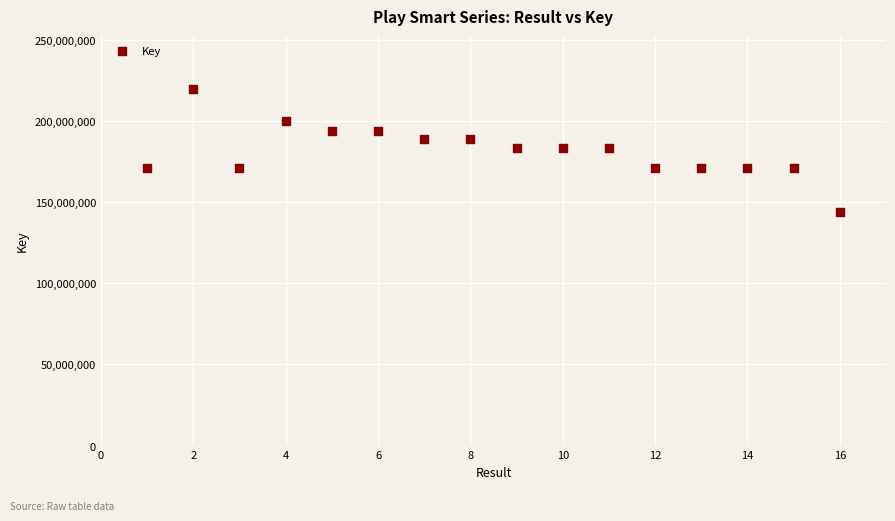

What is the range of Y values (max minus min)?

75285183